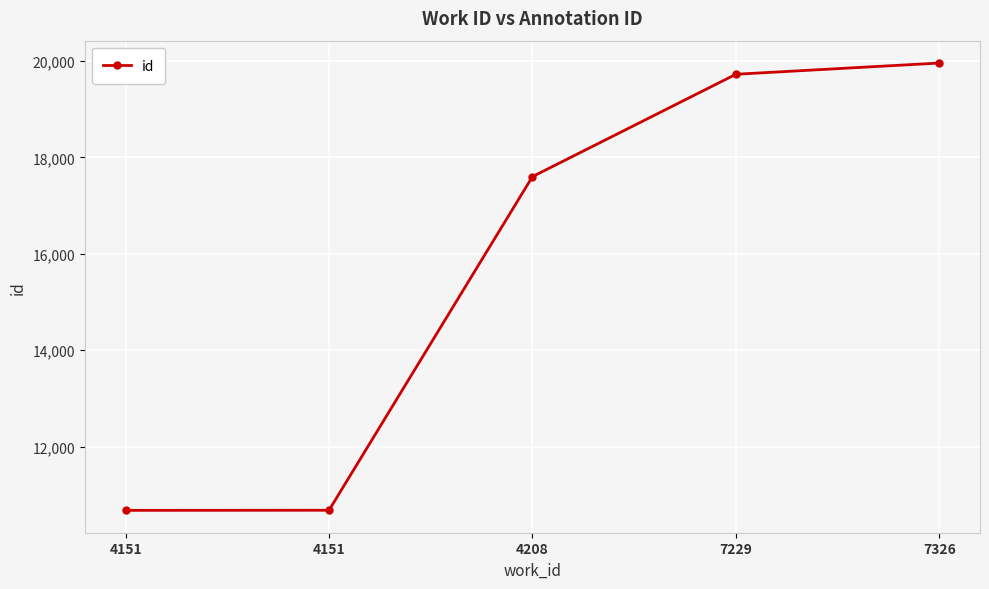

What is the ratio of the value at 4151 to the value at 4208?

0.6